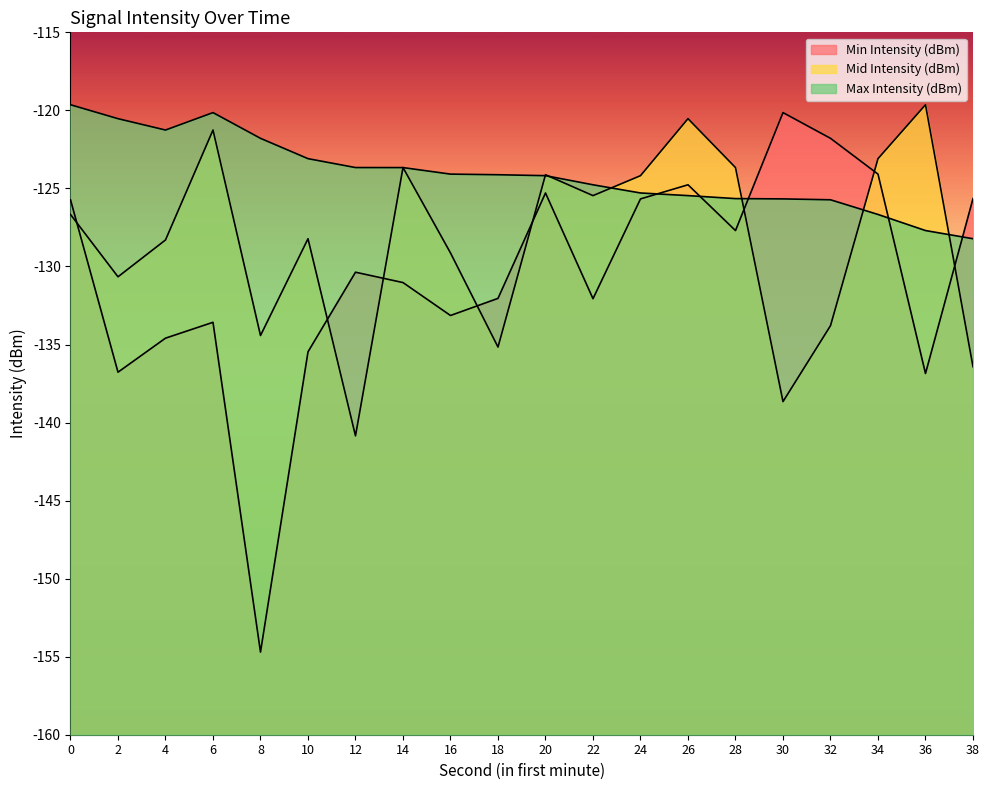

What is the difference between the Max Intensity (dBm) values at 8 and 32?

3.9